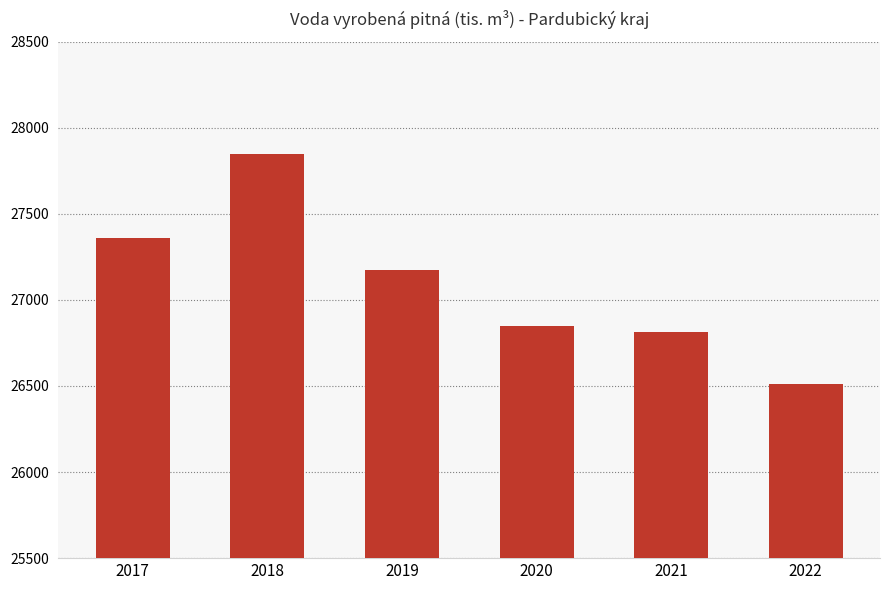

At which label is the value closest to 27180?

2019